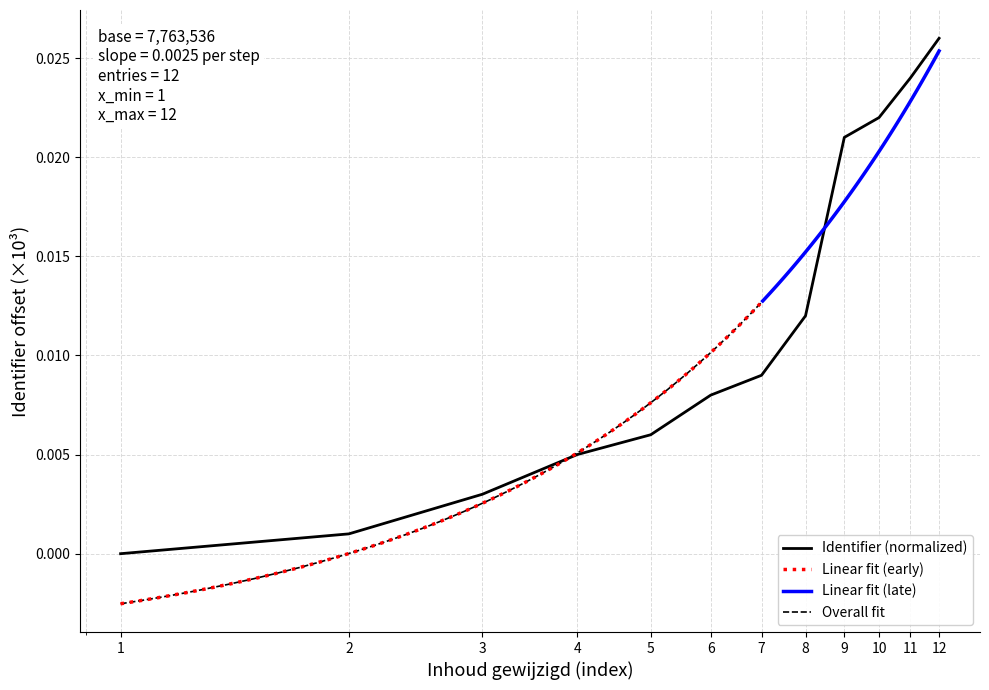

The value at 8 is 0.0. True or false?

False